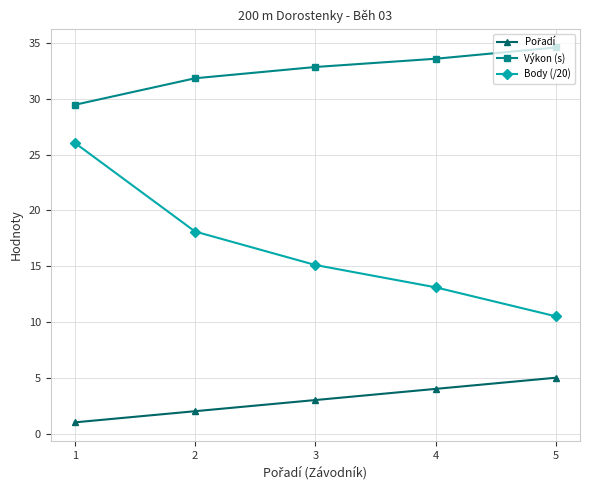

How many lines are shown in the chart?

3